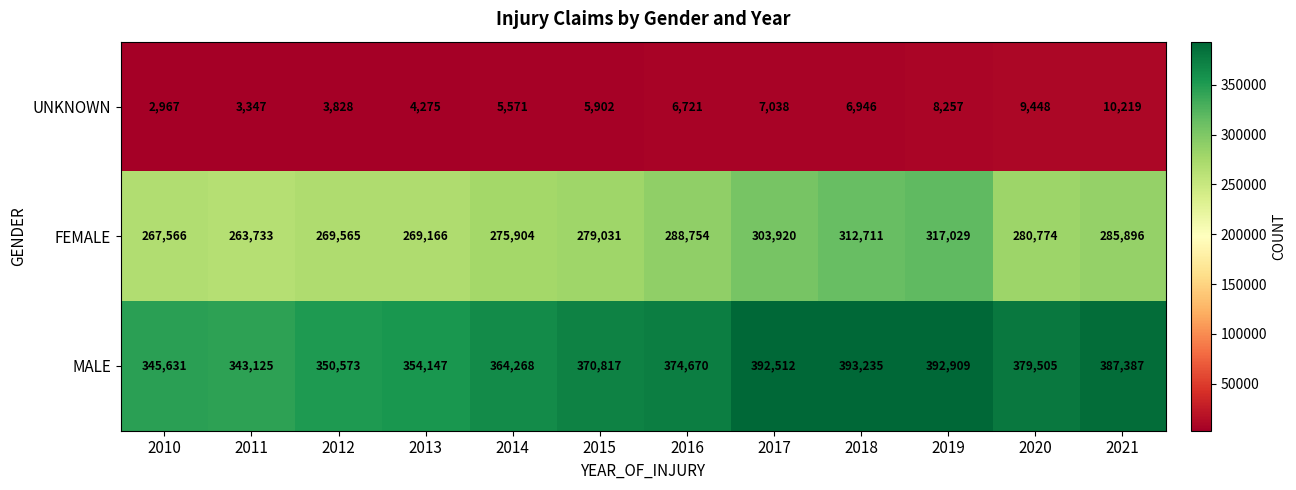

Which series has the largest range (max minus min)?

FEMALE